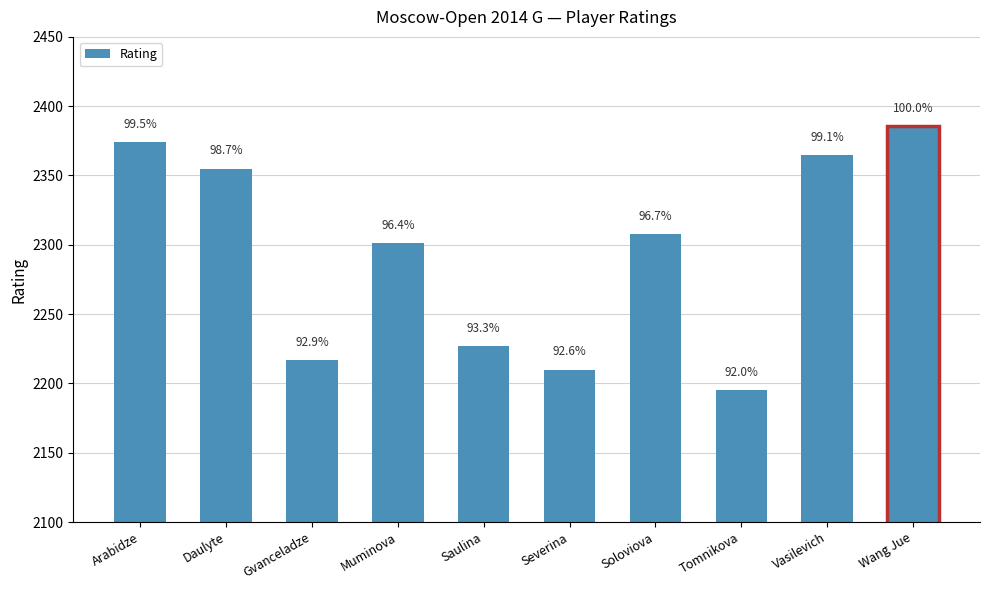

Are the bars horizontal?

No